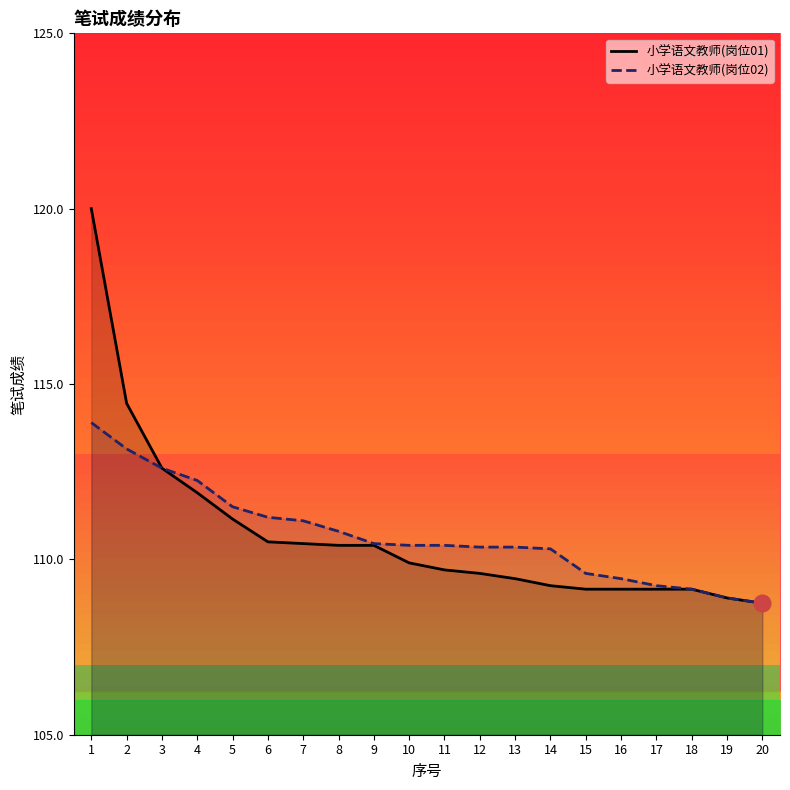

What is the value of the 小学语文教师(岗位02) point at the 5th from the left?

111.5